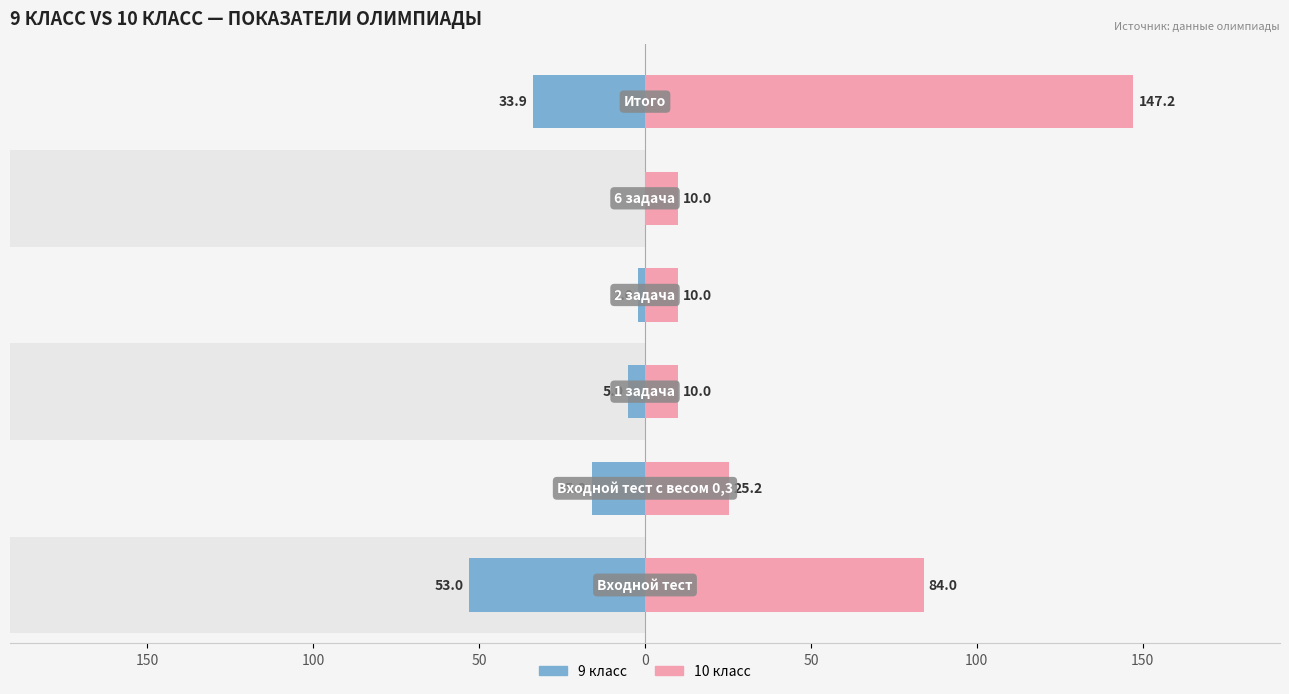

What is the smallest value displayed?

-53.0